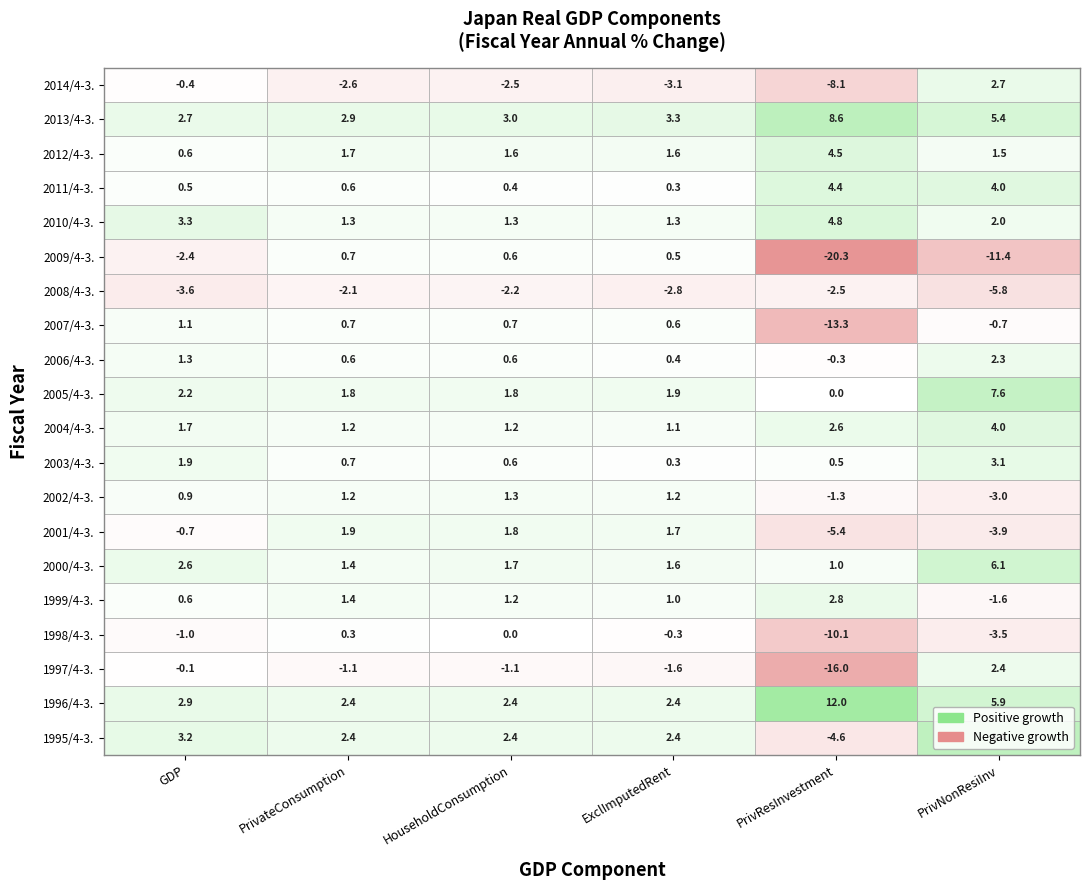

What is the sum of all 2008/4-3. values?

-19.0